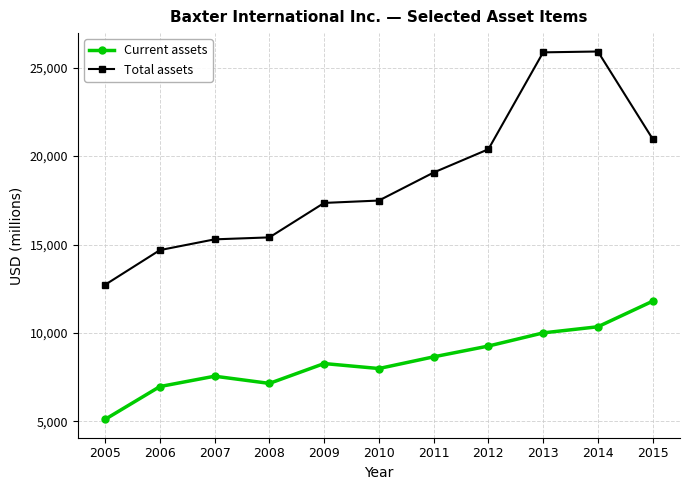

What is the minimum value for Total assets?

12727